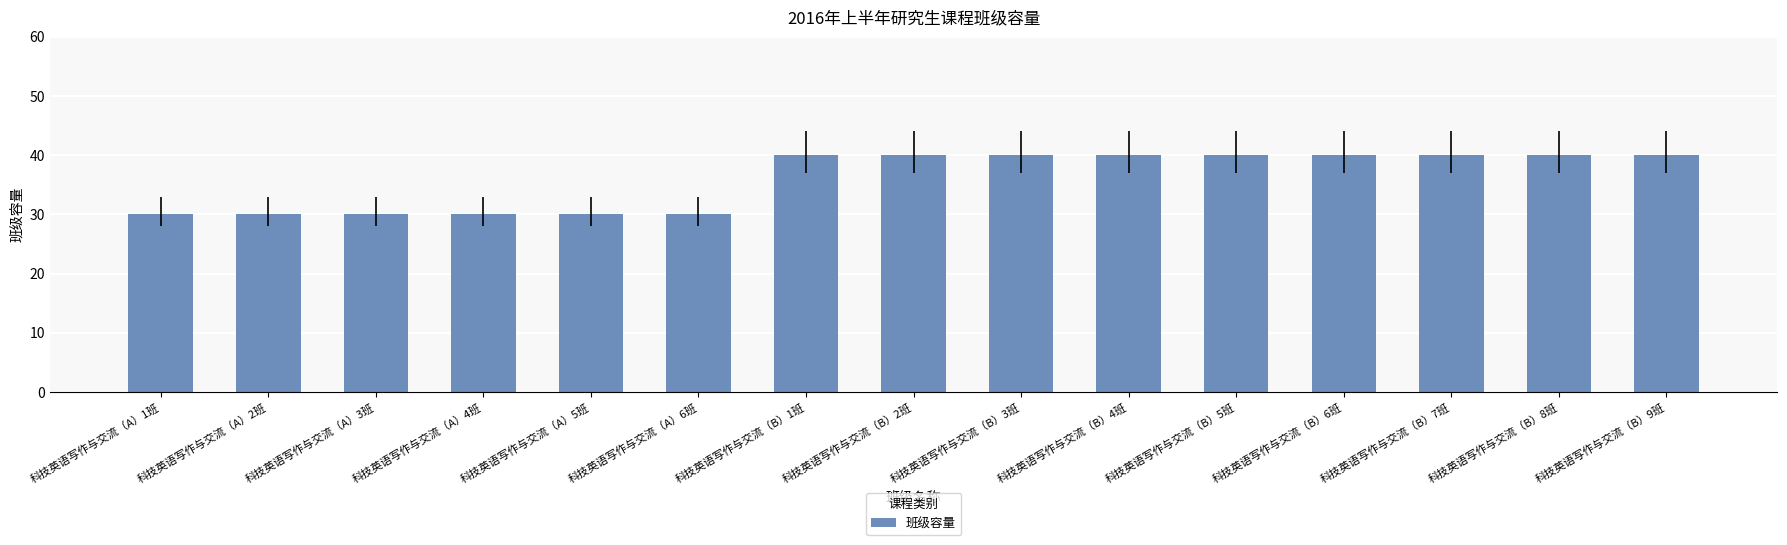

The chart shows a value of 16 at 科技英语写作与交流（B）5班. True or false?

False